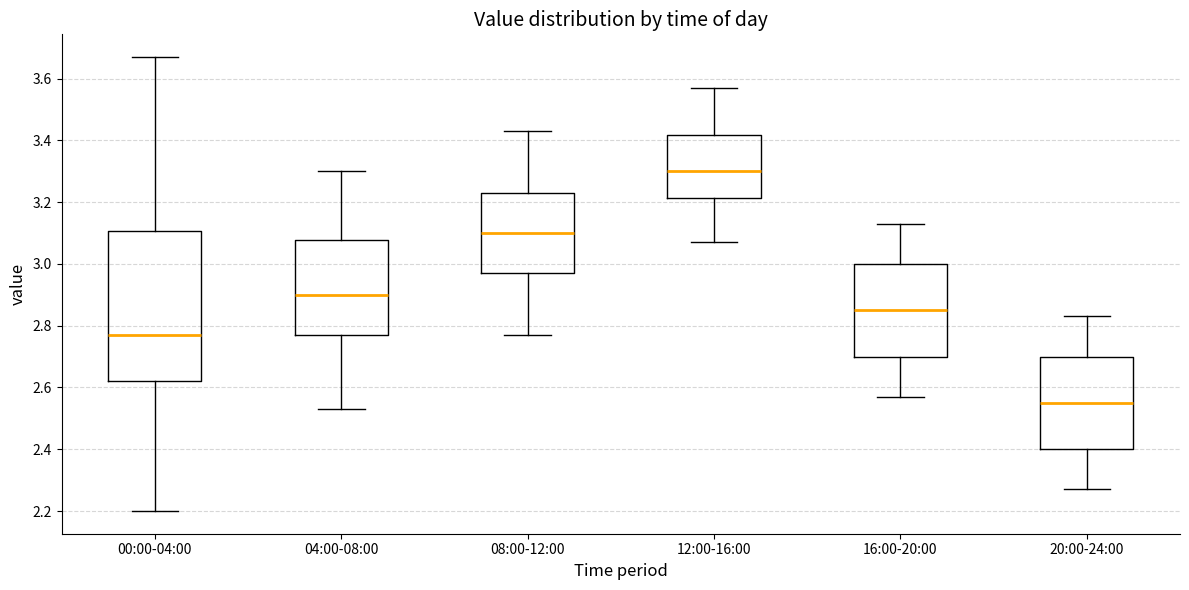

Where is the upper edge of the box for 16:00-20:00 on the y-axis? The values are not printed on the chart, so give them approximately, as read against the axis.

3.00